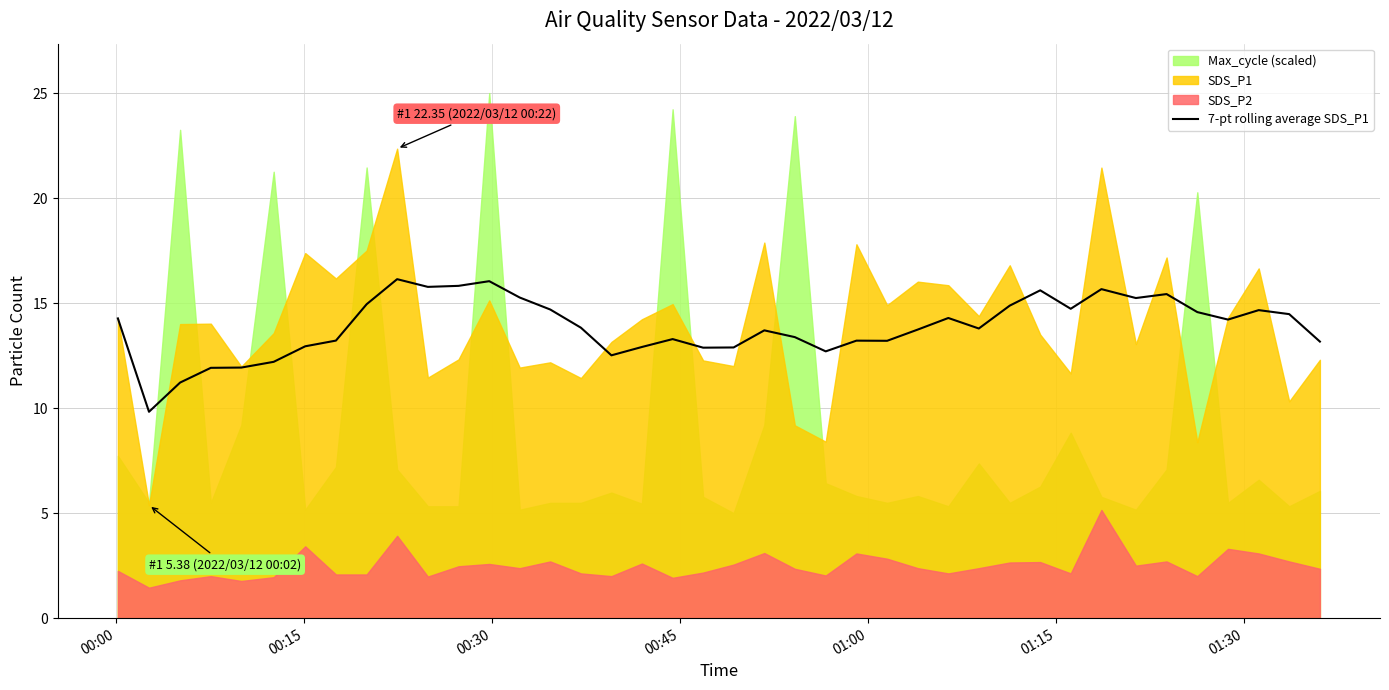

What is the maximum value for 7-pt rolling average SDS_P1?

16.1